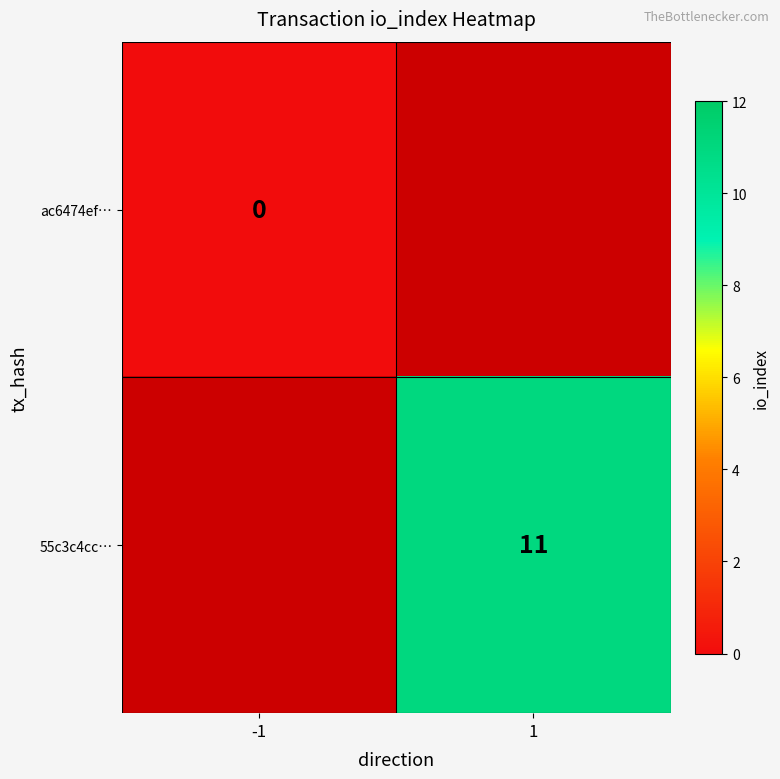

The 55c3c4cc… series shows 19 at 1. True or false?

False